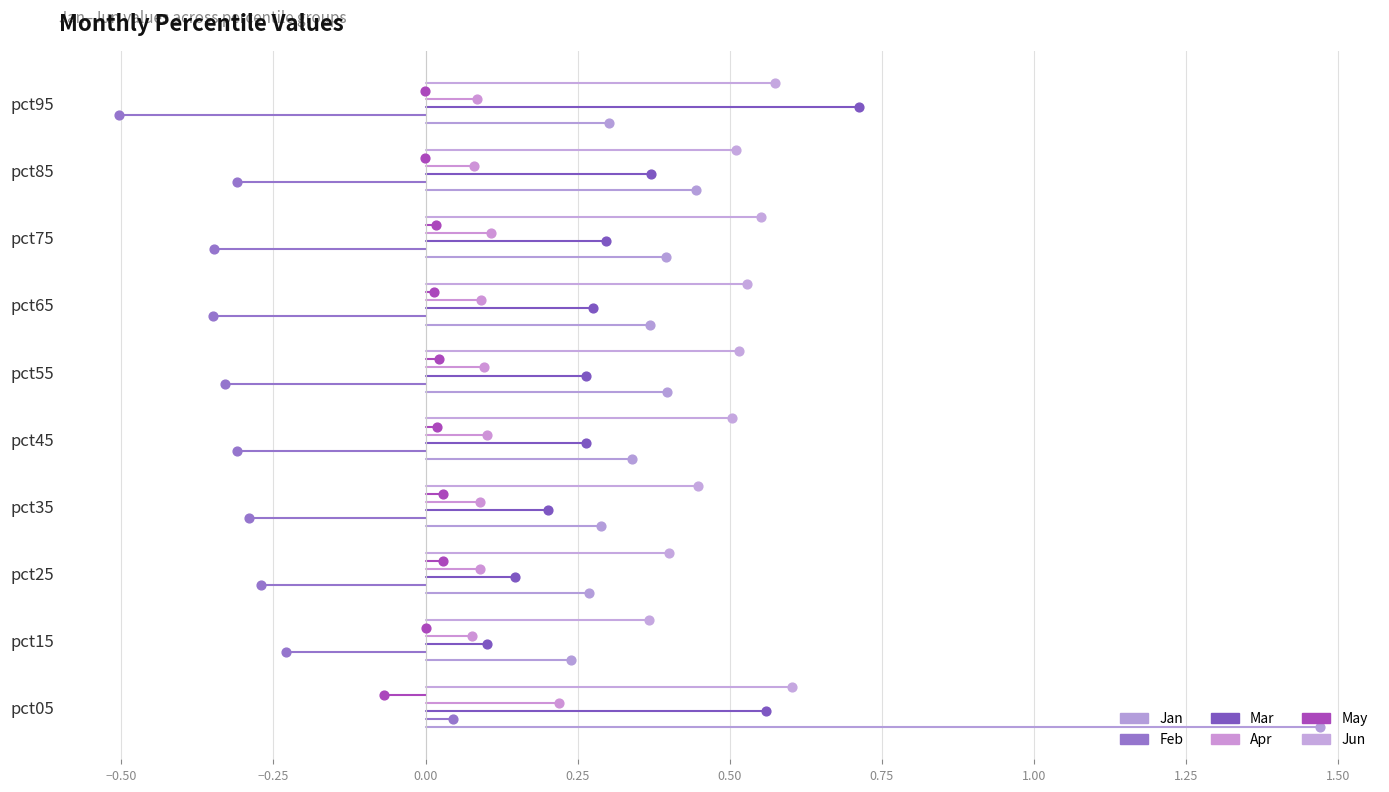

Which series reaches the maximum Y coordinate?

Jun